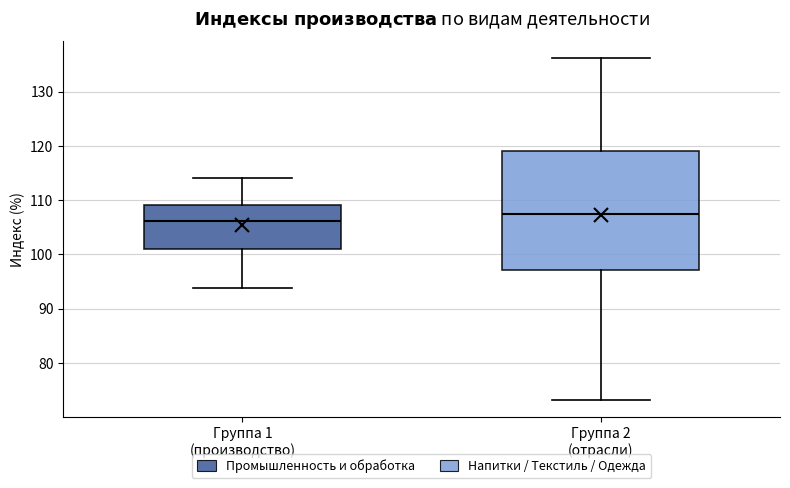

Which box has the lowest median line?

Группа 1 (производство)